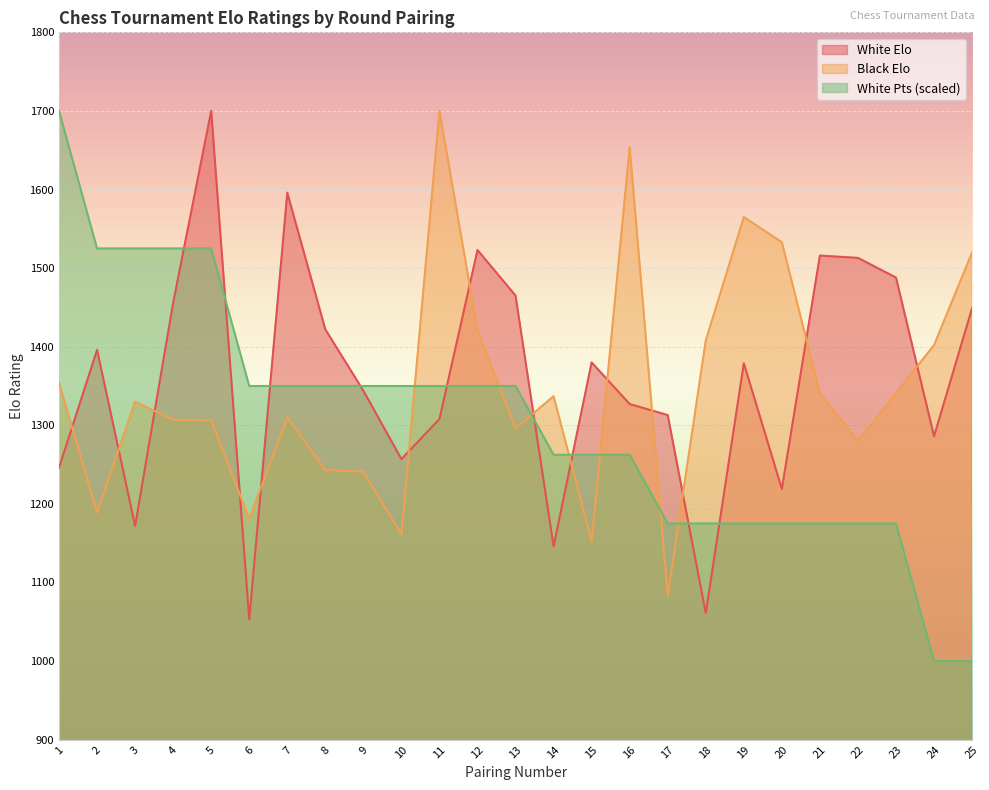

What is the total value across all series at 1?

4300.0